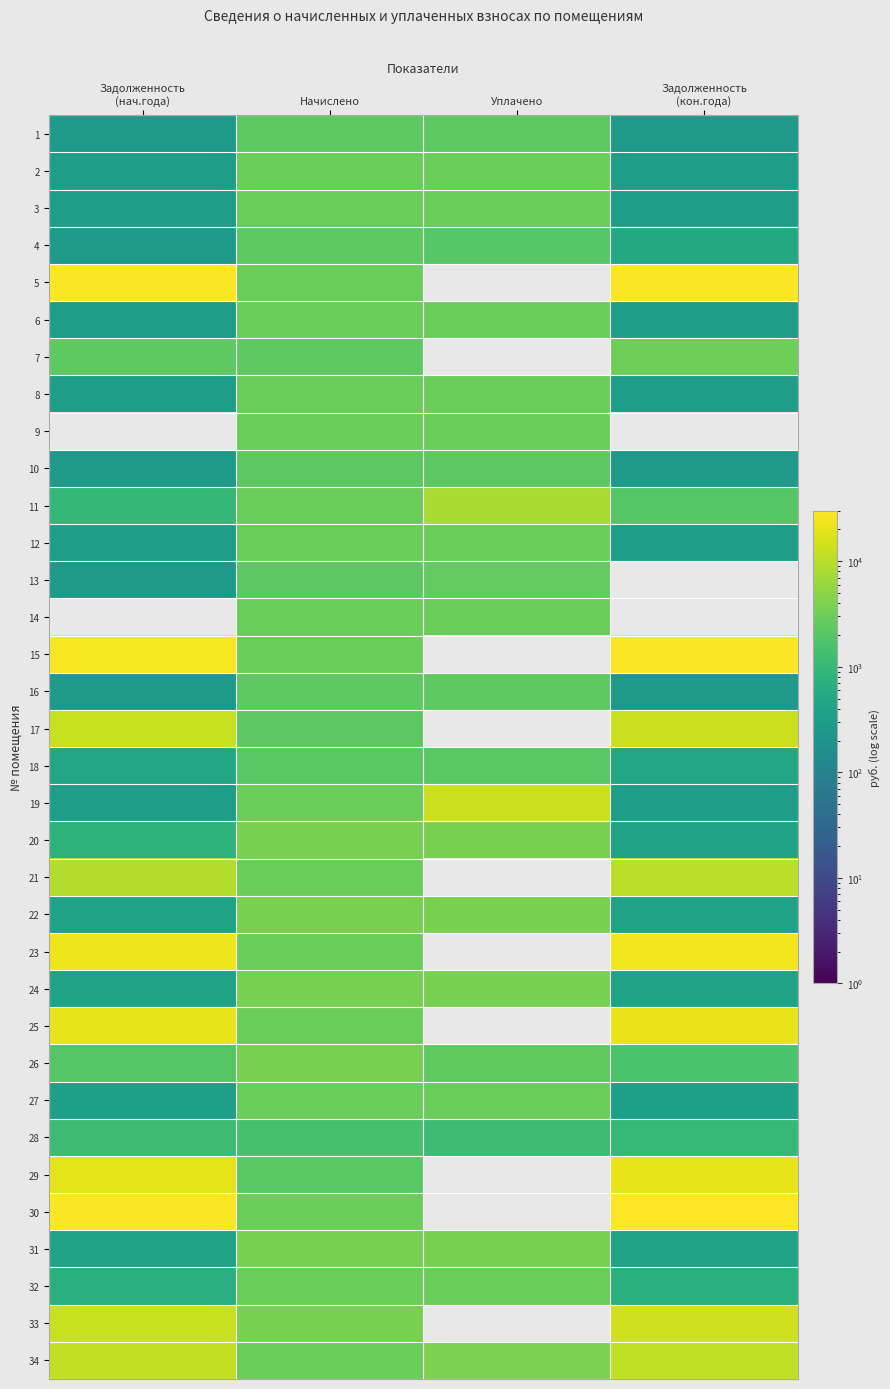

Is it true that 7 equals 1212.7 at Задолженность (нач.года)?

False